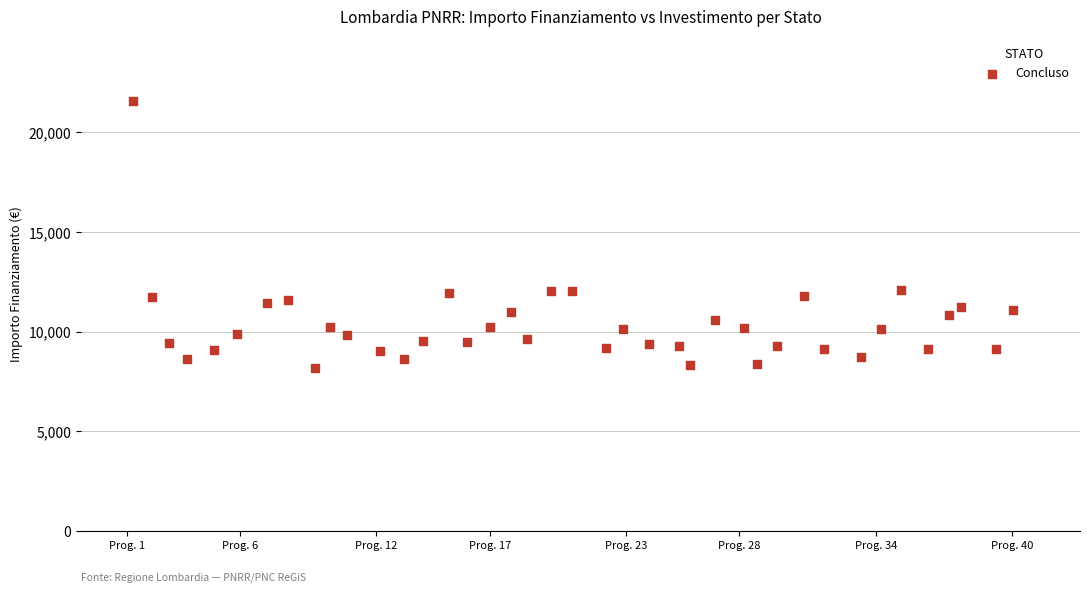

What is the range of X values (max minus min)?

38.7